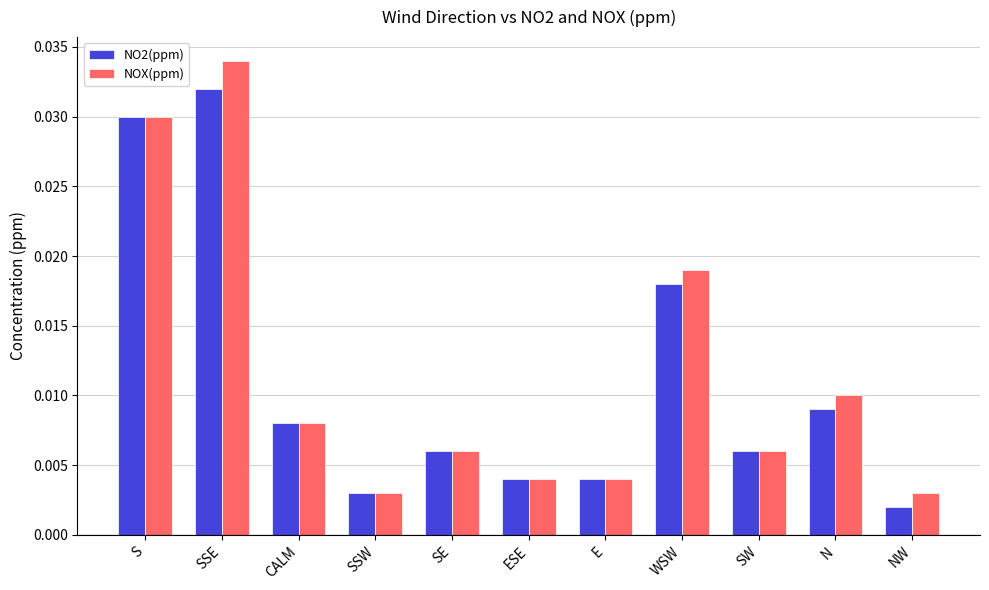

Which series changed the most between S and WSW?

NO2(ppm)